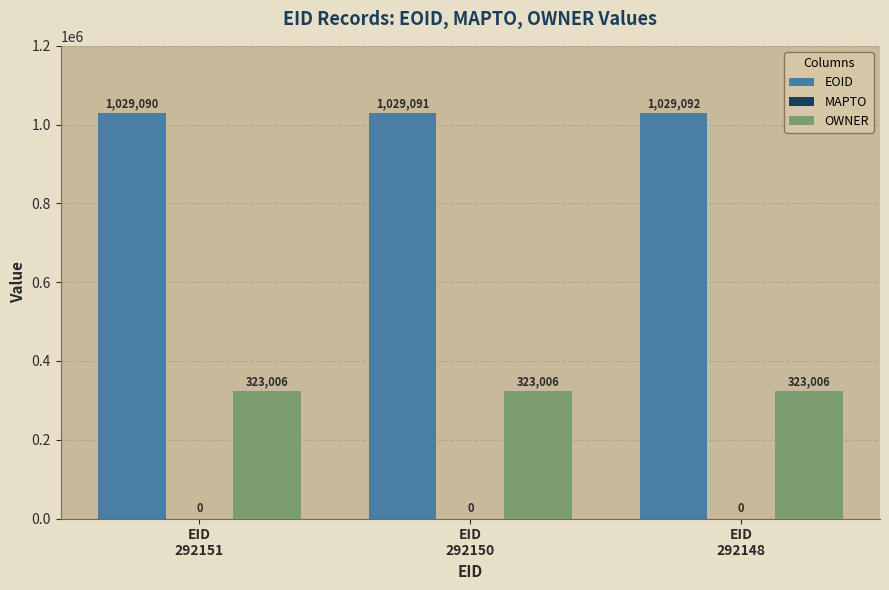

Reading left to right, list all the values displayed in this chart.

EOID: 1029090	1029091	1029092
OWNER: 323006	323006	323006